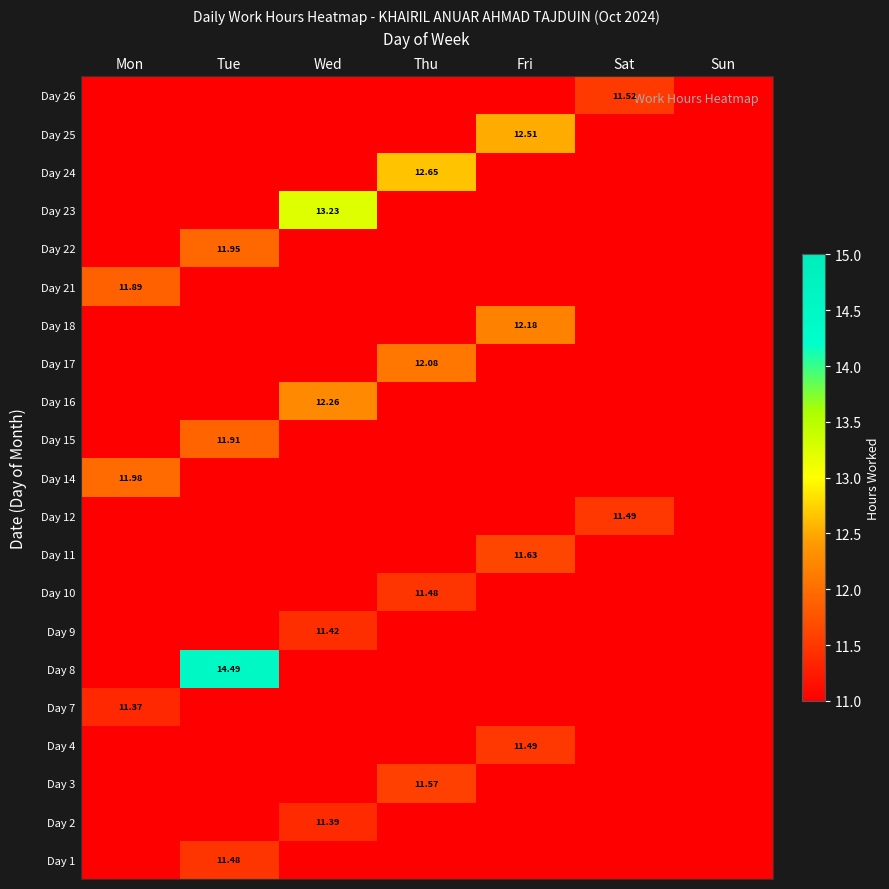

Is the value of Day 10 at Tue greater than the value of Day 23 at Fri?

No